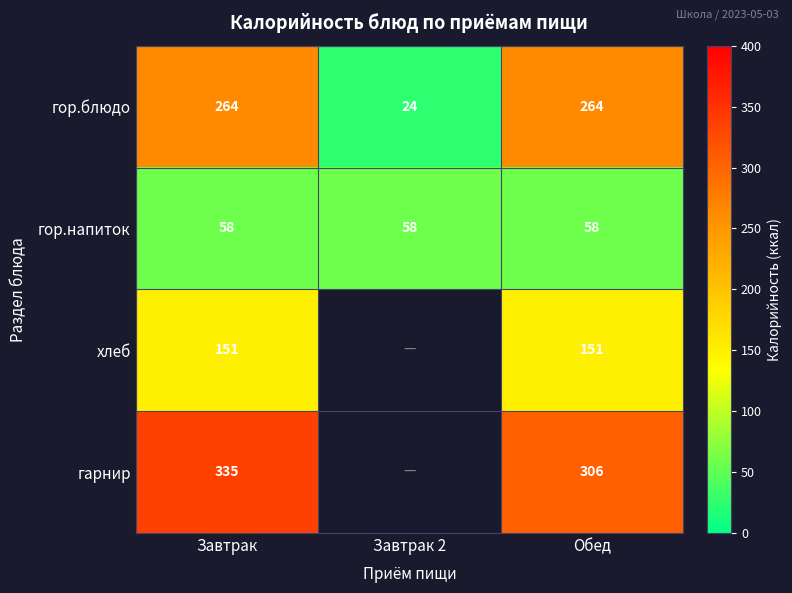

Count the гор.блюдо values in the range 24 to 264.

3